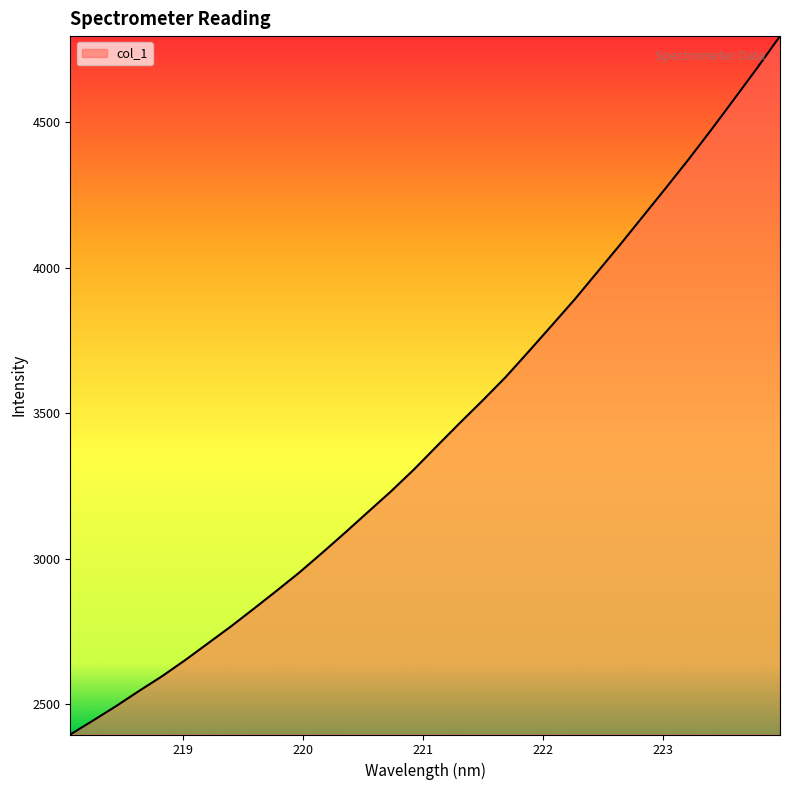

Reading right to left, list all the values displayed in this chart.

4795.6	4685.9	4579.6	4474.3	4371.9	4273.0	4175.6	4078.1	3983.4	3888.8	3799.5	3710.8	3623.4	3543.6	3465.9	3386.7	3306.5	3231.5	3160.9	3089.9	3020.6	2952.8	2889.5	2827.6	2766.7	2708.7	2650.8	2595.9	2545.5	2493.5	2444.1	2395.9